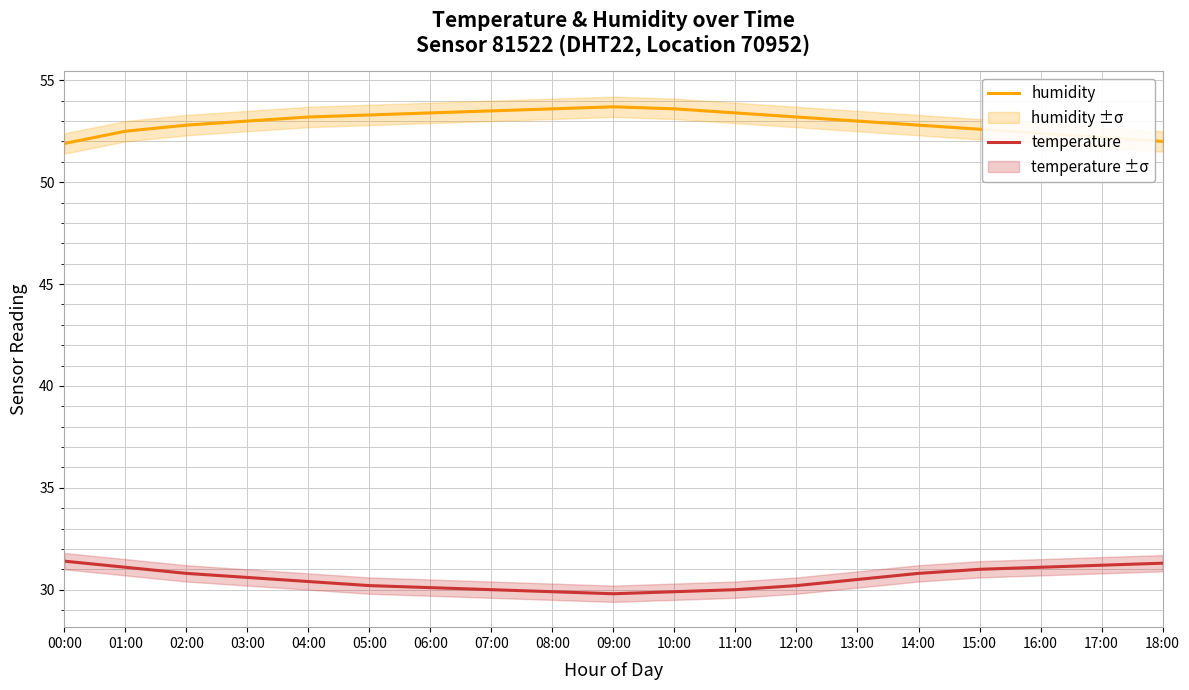

Is the value of temperature at 10:00 greater than the value of humidity at 10:00?

No